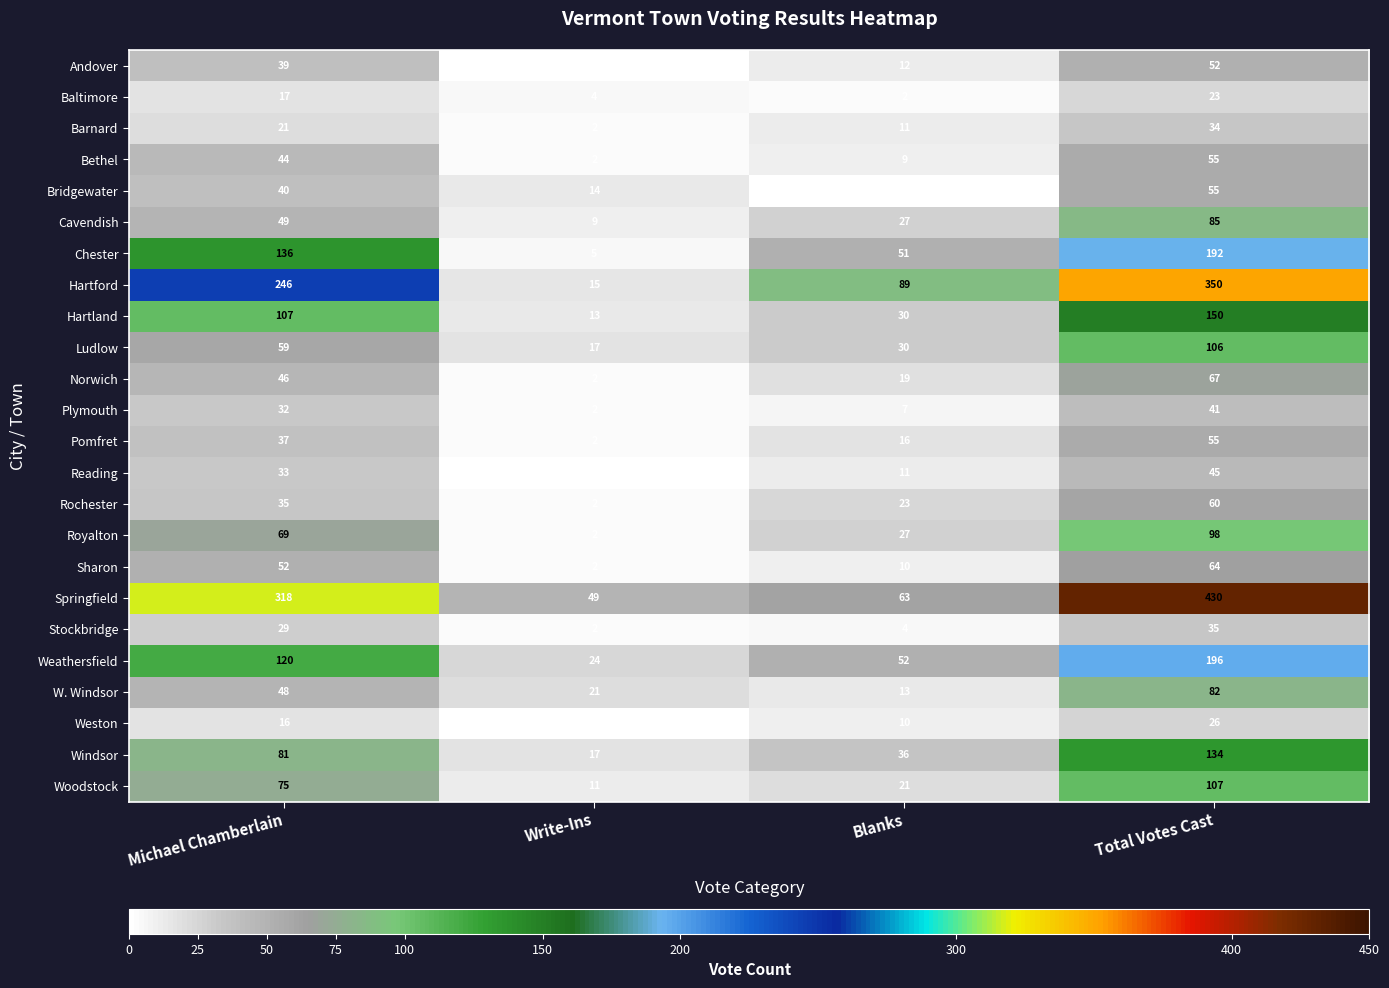

Count the Royalton values in the range 27 to 98.

3